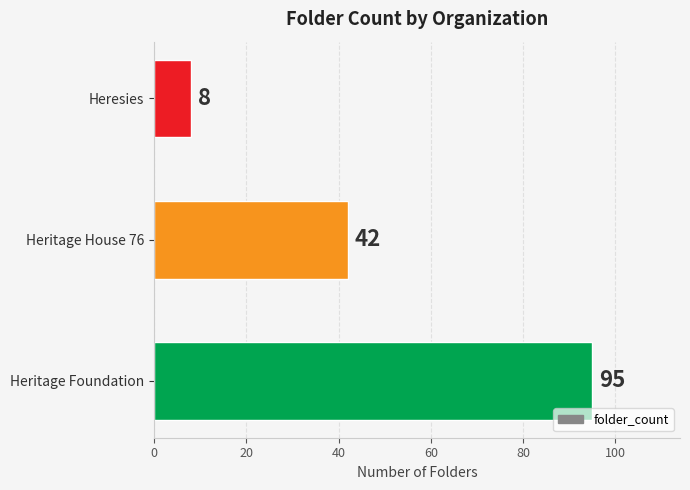

At which label is the value closest to 51?

Heritage House 76